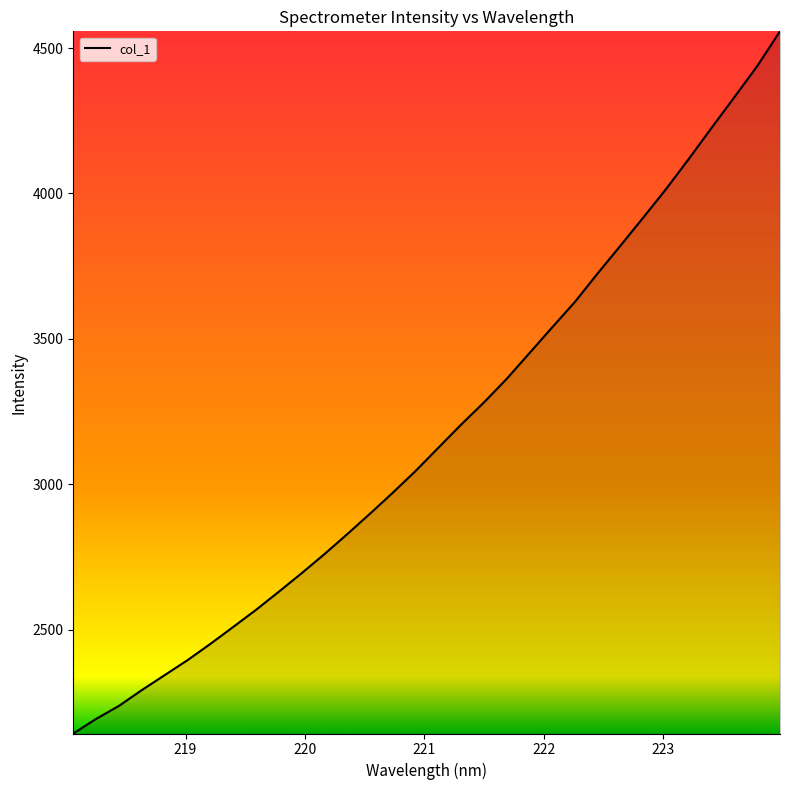

Is it true that the value at 219.2067 is 1169.9?

False